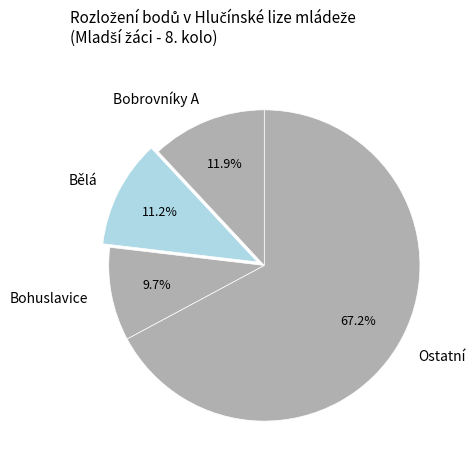

Rank the categories by value from lowest to highest.

Bohuslavice, Bělá, Bobrovníky A, Ostatní